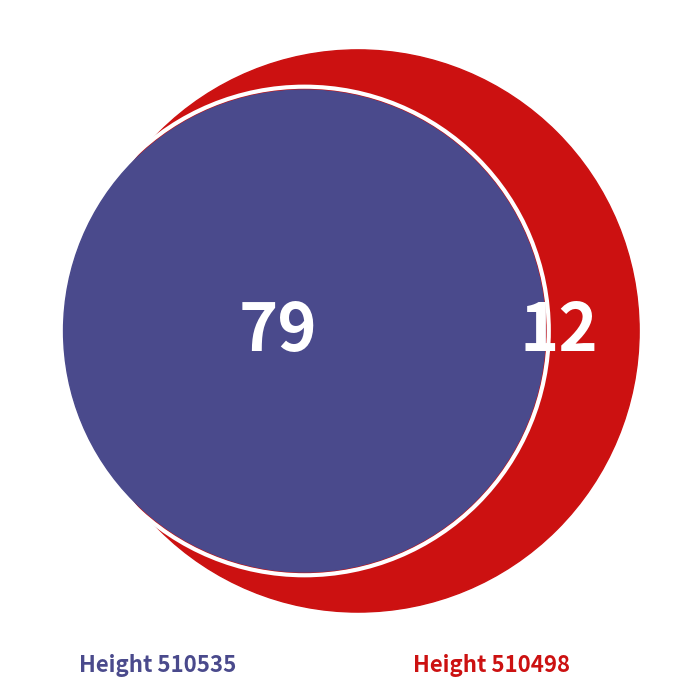

The 510535 slice represents 11% of the pie. True or false?

False